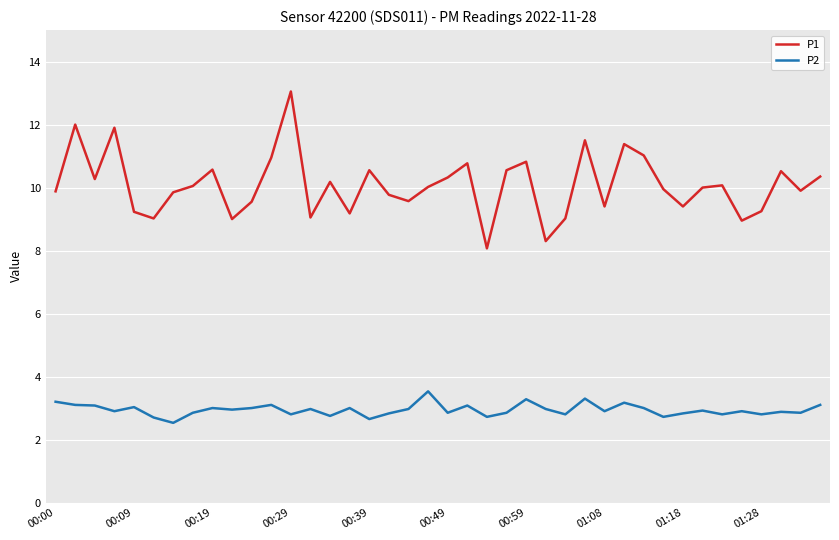

How many interior local valleys does the P1 series have?

12